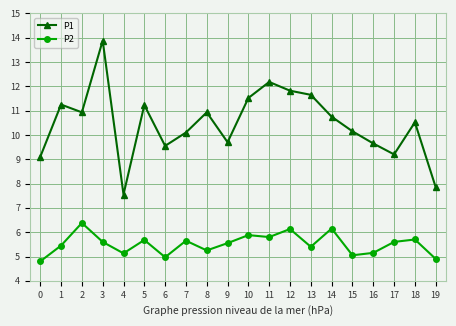

Is the value of P1 at 0 greater than the value of P2 at 14?

Yes